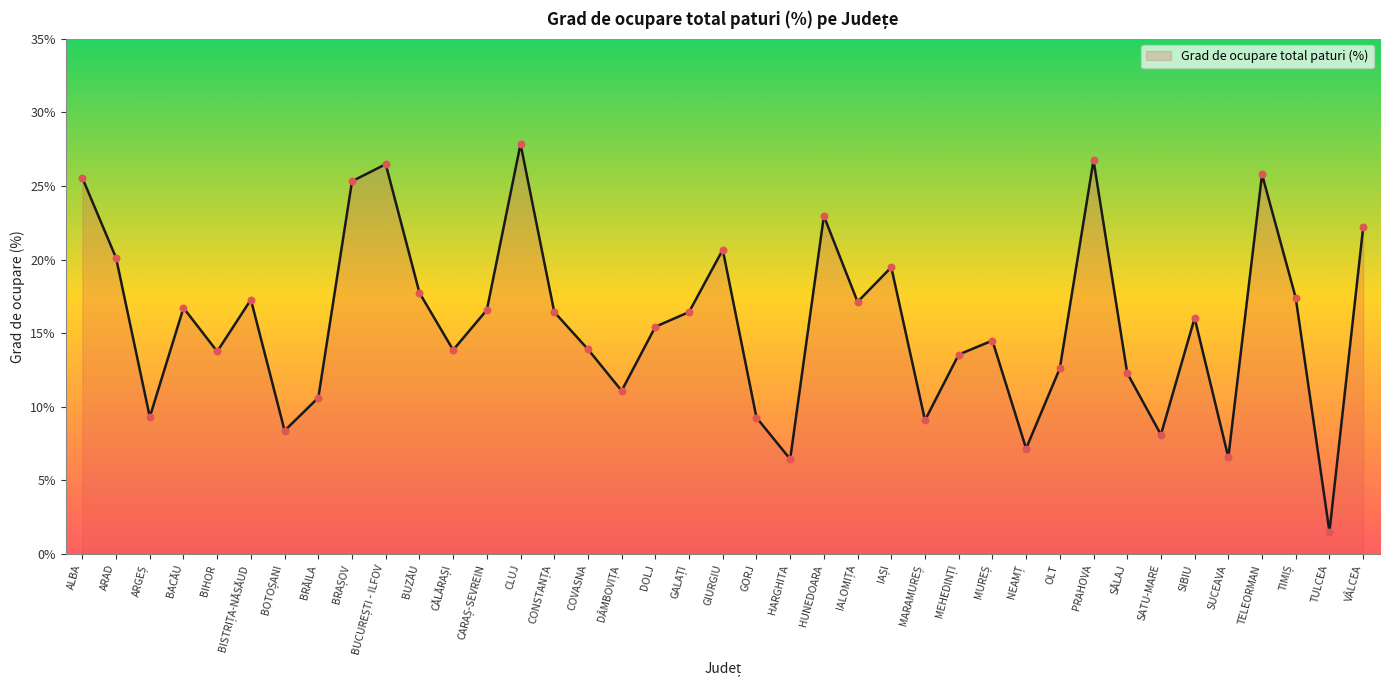

Between GORJ and CLUJ, which is larger?

CLUJ